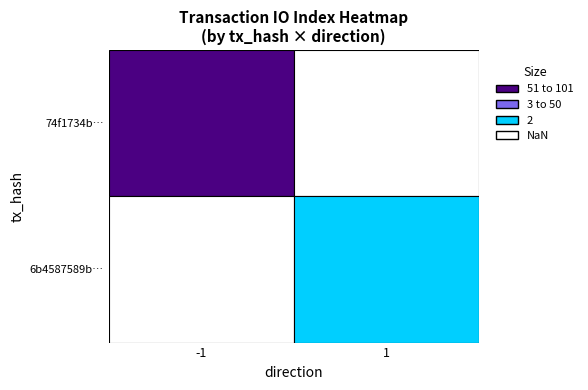

The value of 6b4587589ba476a178854c08c0a5c83346ab78e at 1 is 1. True or false?

False